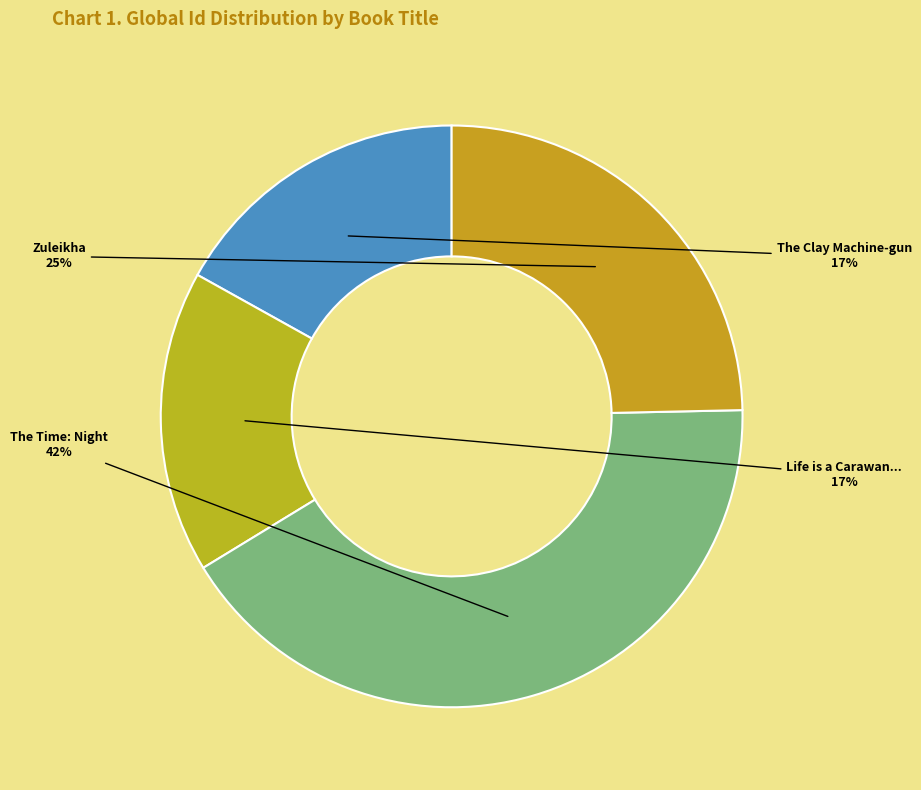

Rank the categories by value from highest to lowest.

The Time: Night, Zuleikha, The Clay Machine-gun, Life is a Carawanserai